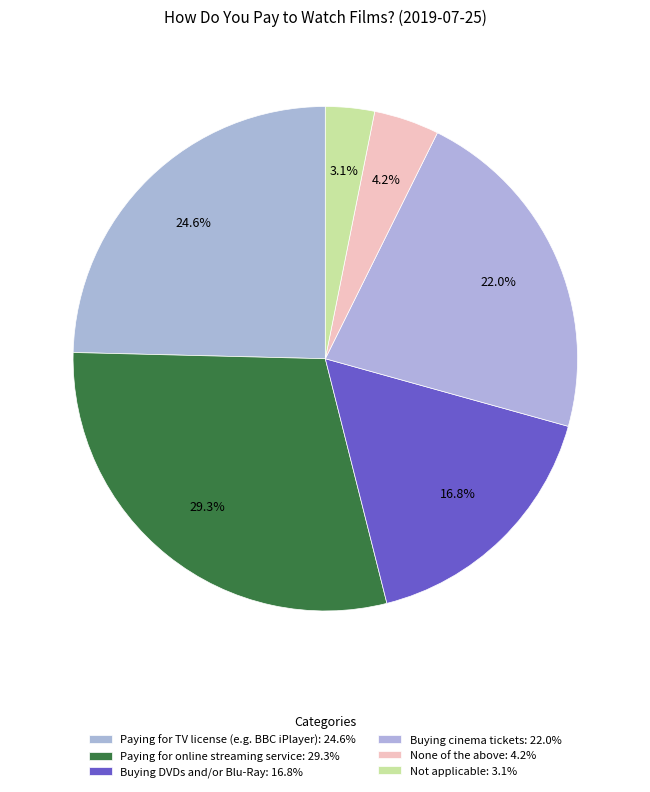

Which category has the smallest portion of the pie?

Not applicable